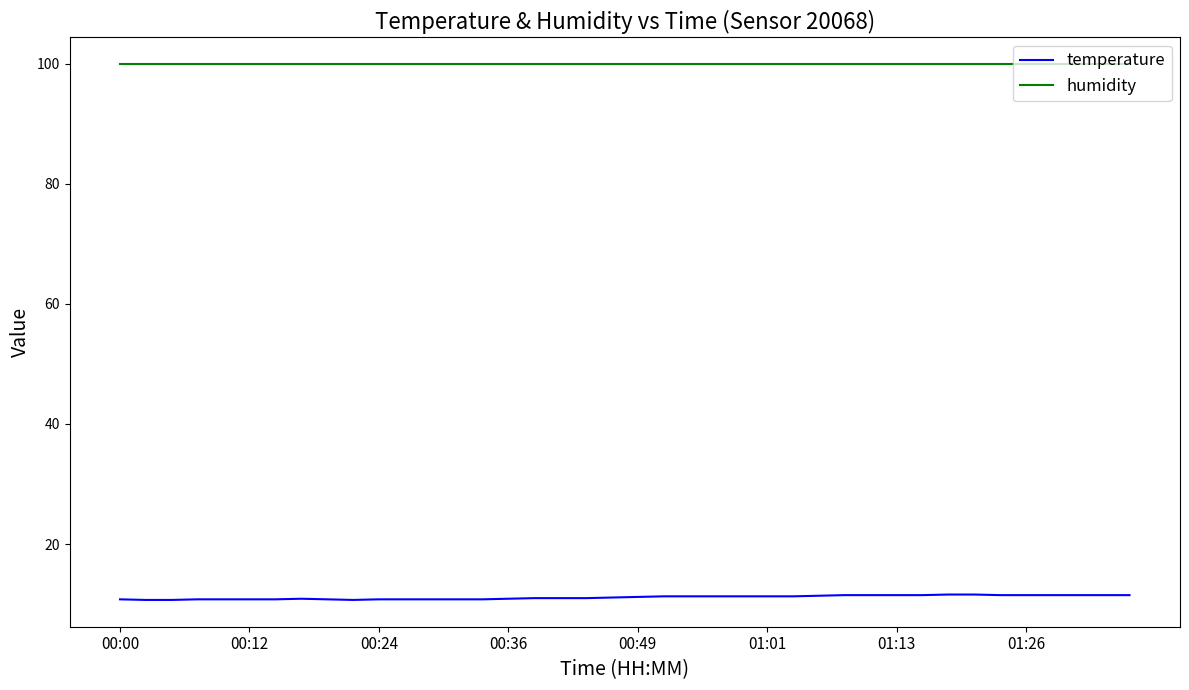

True or false: humidity and temperature intersect in this chart.

False